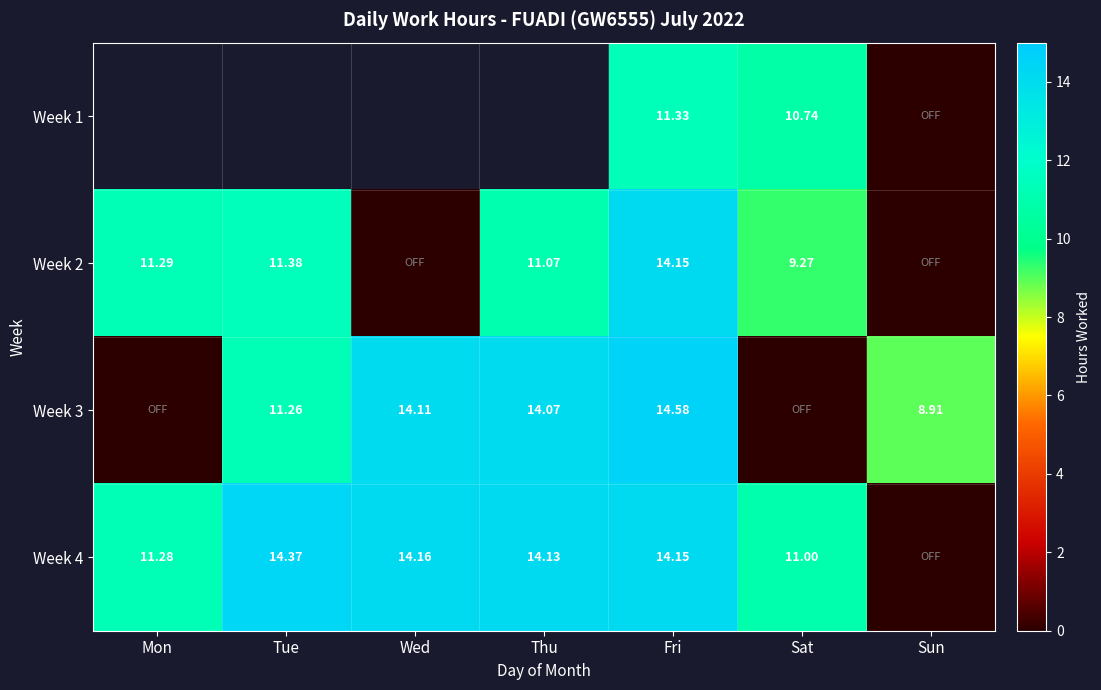

What is the maximum value shown in the chart?

14.6